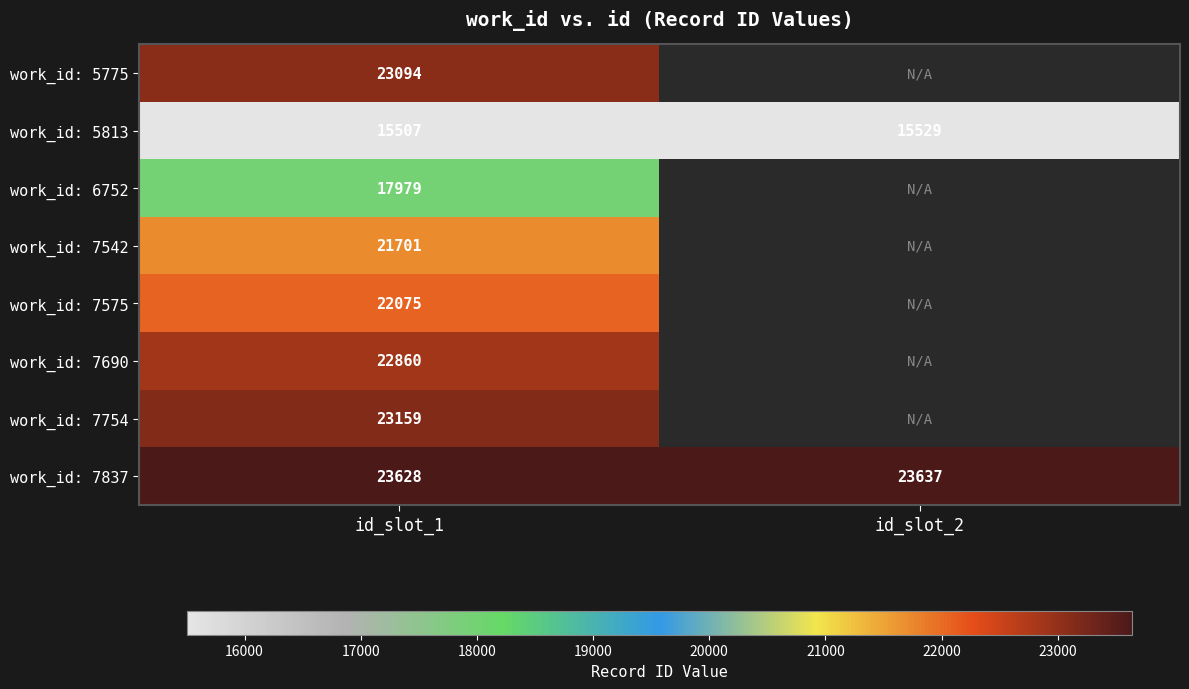

Is the value of work_id: 7690 at id_slot_1 greater than the value of work_id: 7837 at id_slot_2?

No